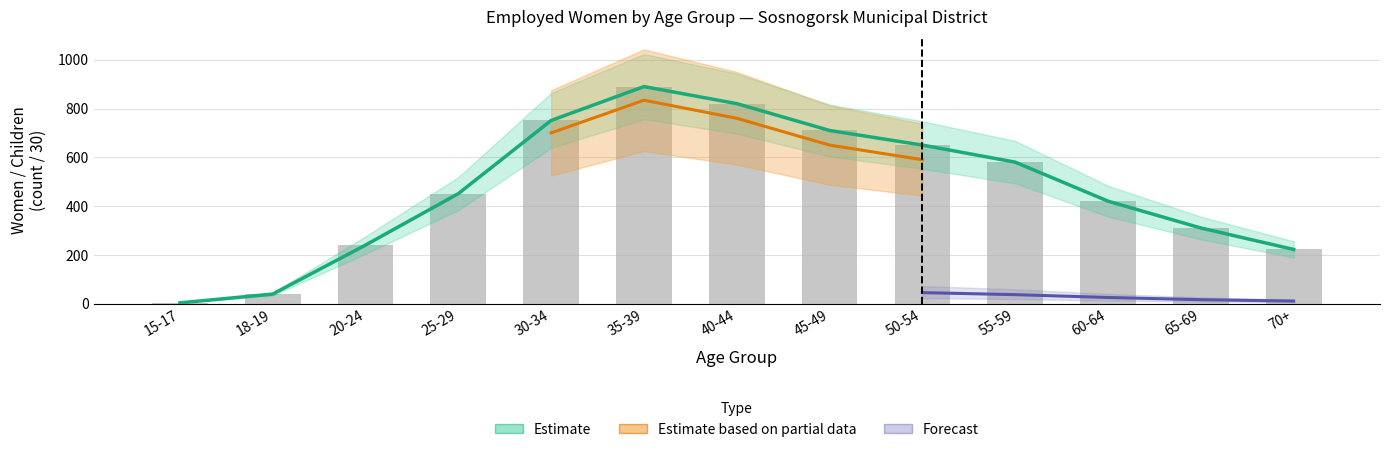

What is the lowest value of the Women indicated children series?

3